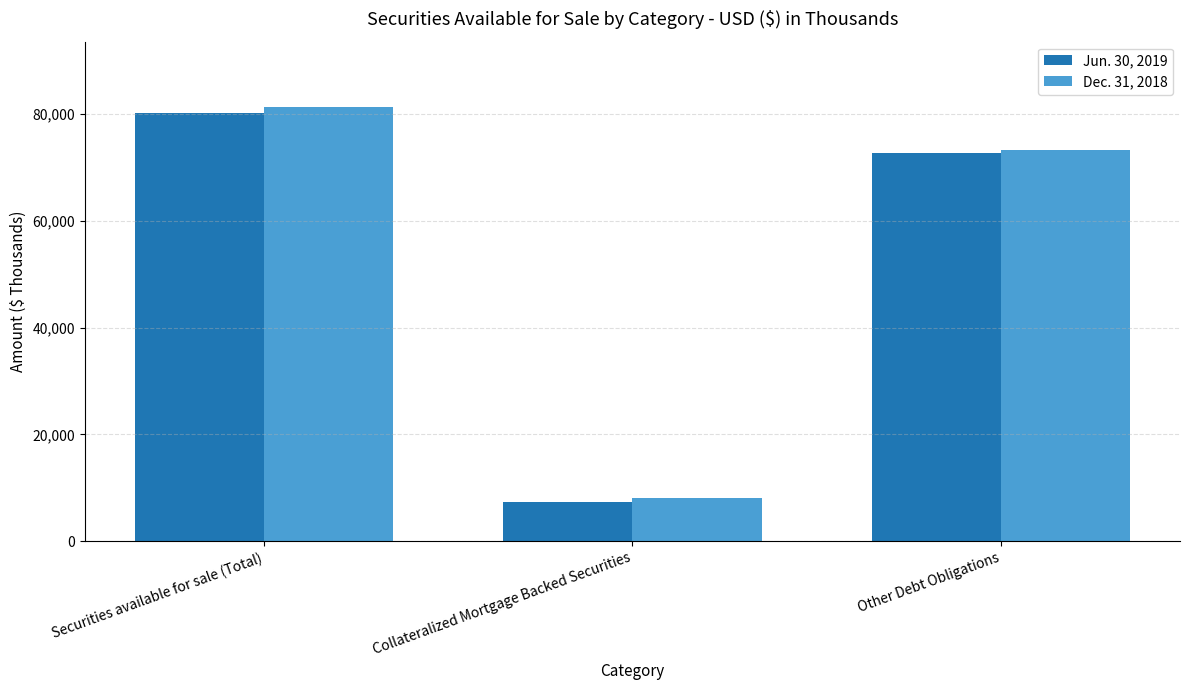

What is the label of the 2nd bar from the left?

Collateralized Mortgage Backed Securities